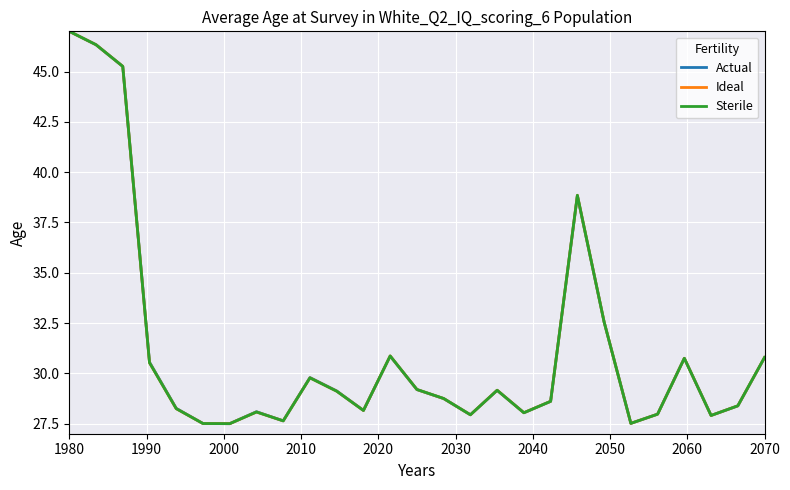

Which series ends up on top after the final intersection of Actual and Sterile?

Sterile